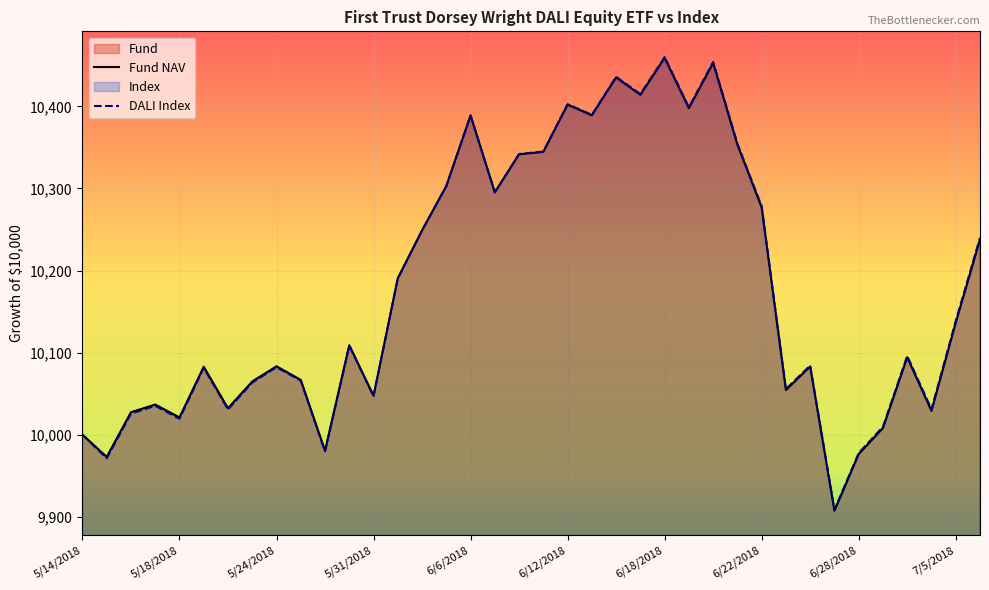

In DALI Index, how many points are lower than both neighbors (excluding endpoints)?

12